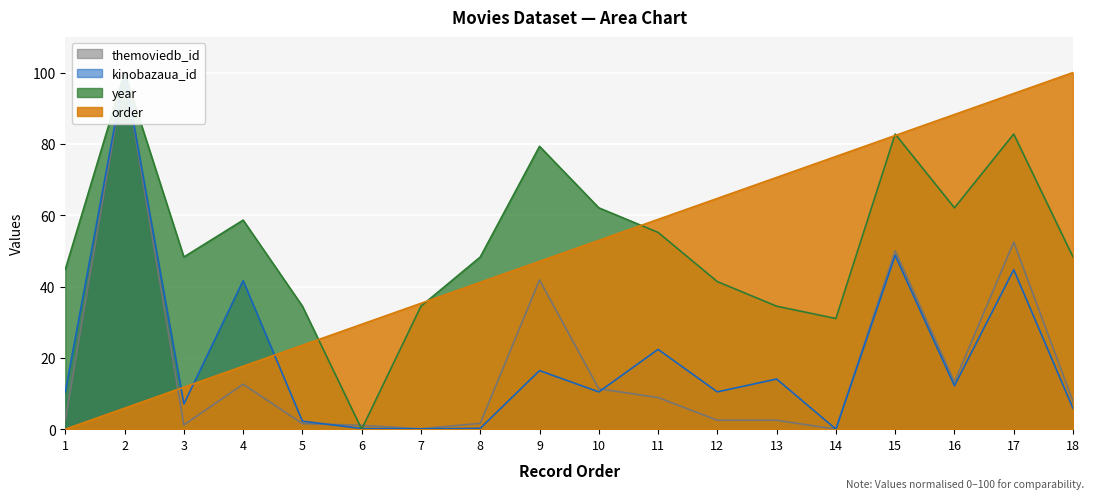

What is the approximate value of order at 18?

100.0